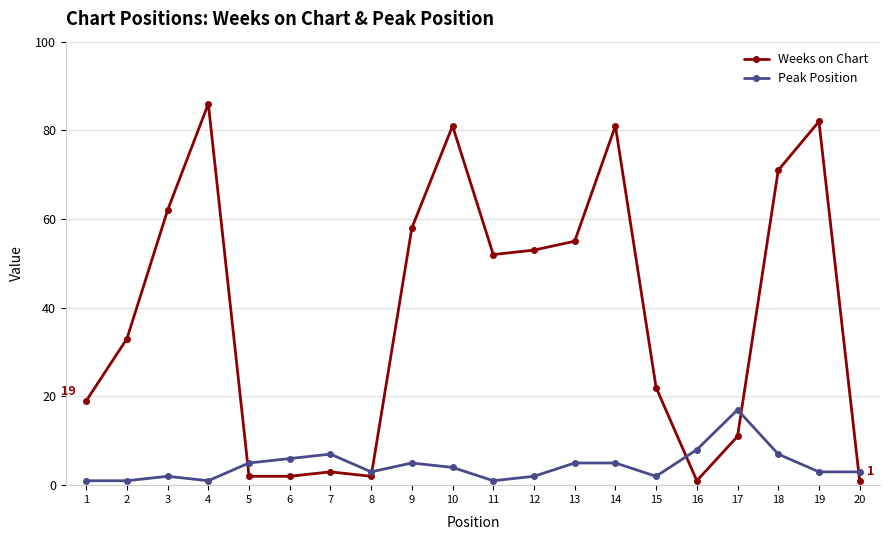

Rank the series by their average value, from lowest to highest.

Peak Position, Weeks on Chart